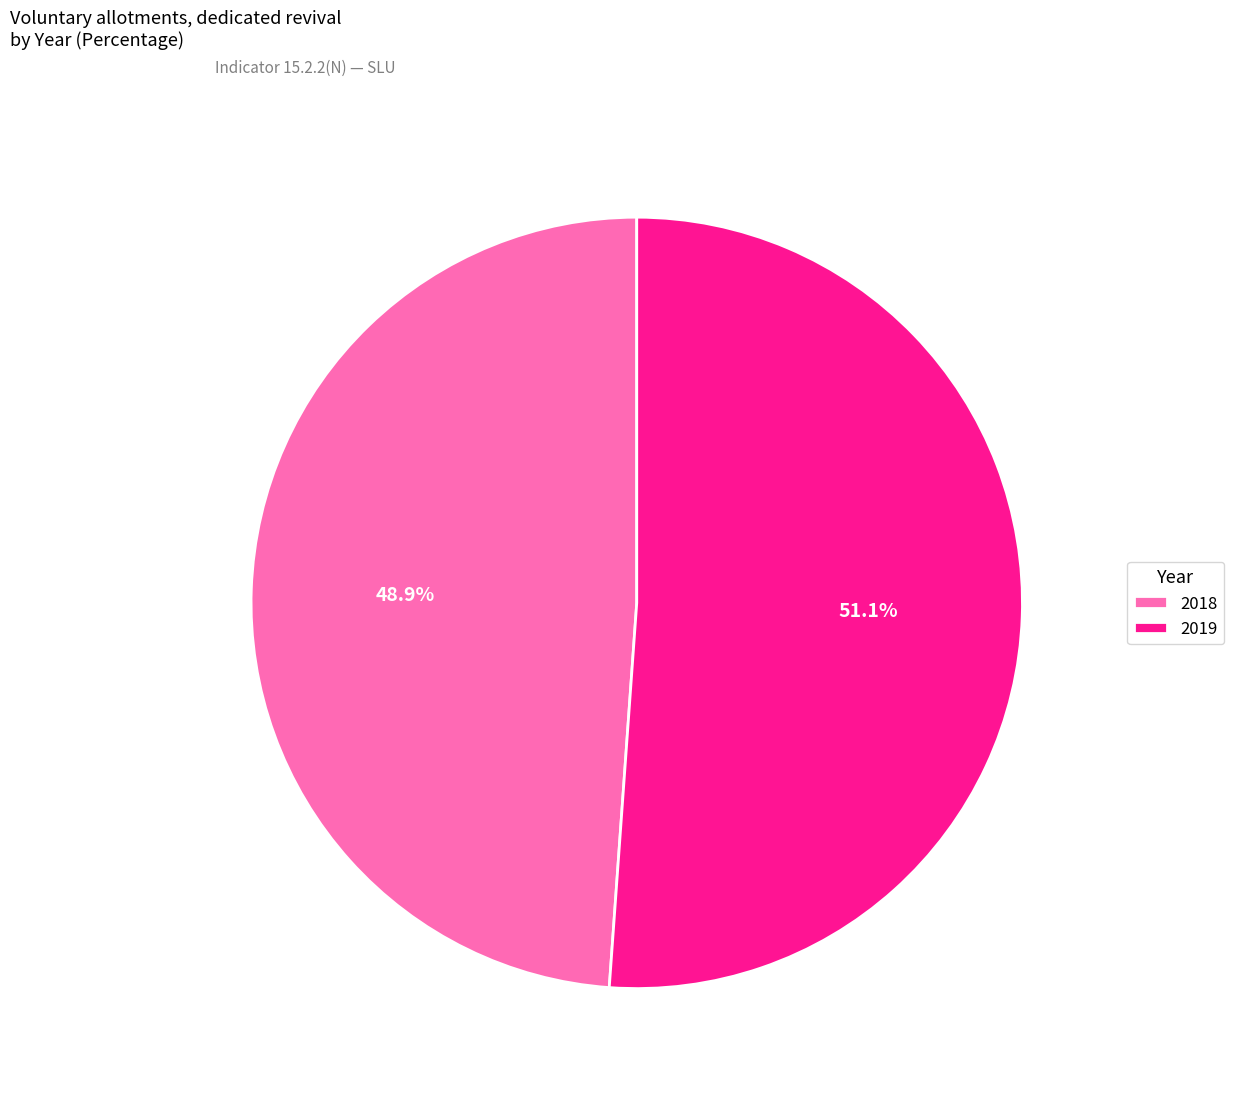

To the nearest percent, what portion does 2018 represent?

49%